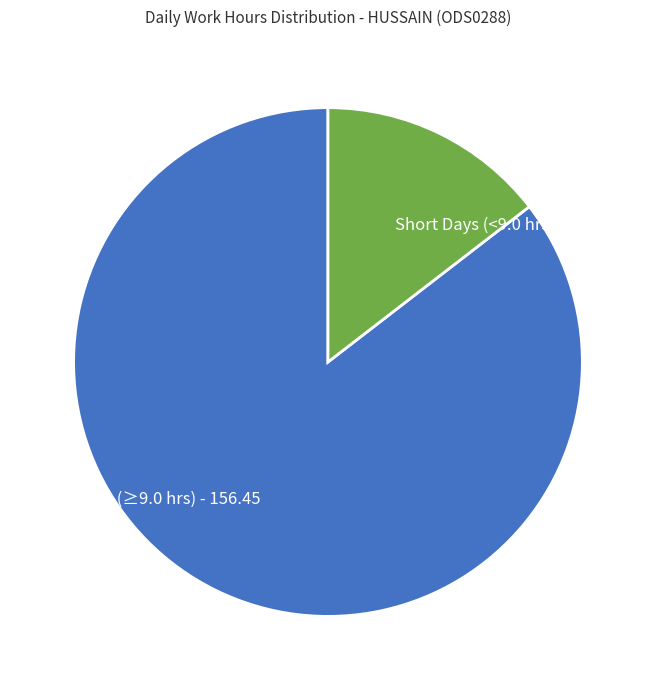

What is the largest slice in the pie chart?

Regular Days (≥9.0 hrs) - 156.45